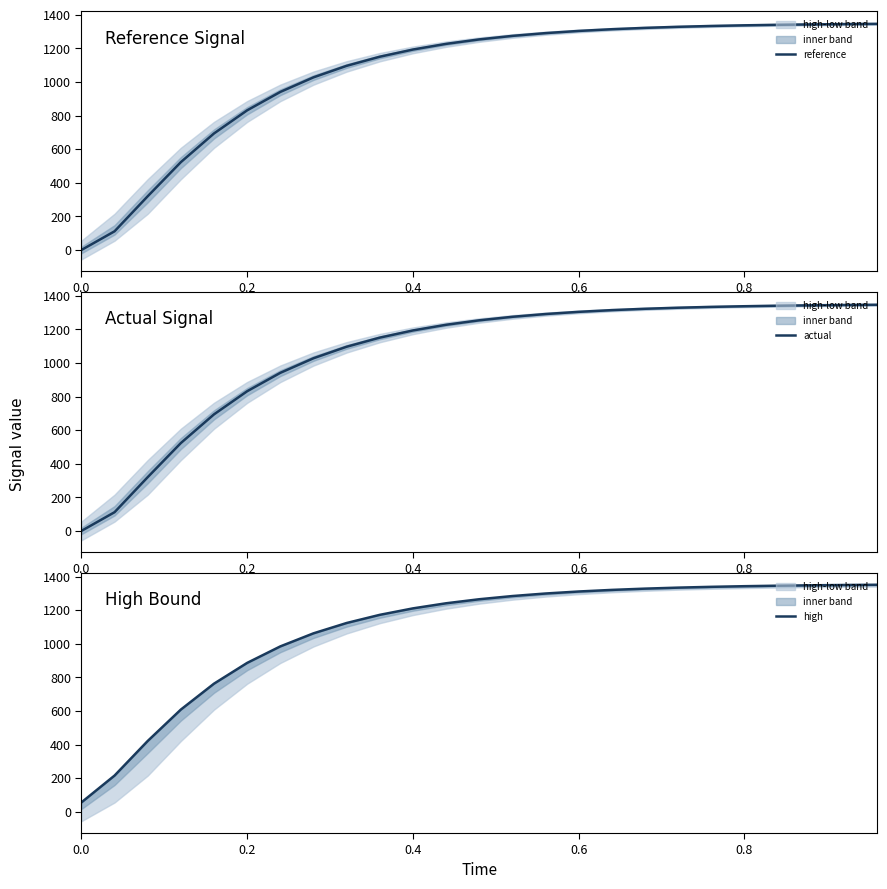

Reading left to right, list all the values displayed in this chart.

reference: 0.0	111.3	320.0	523.0	693.8	831.4	940.9	1027.6	1096.2	1150.4	1193.2	1226.9	1253.5	1274.5	1291.0	1304.0	1314.2	1322.2	1328.5	1333.5	1337.4	1340.4	1342.8	1344.7	1346.1
actual: 0.0	111.3	320.0	523.0	693.8	831.4	940.9	1027.6	1096.2	1150.4	1193.2	1226.9	1253.5	1274.5	1291.0	1304.0	1314.2	1322.2	1328.5	1333.5	1337.4	1340.4	1342.8	1344.7	1346.1
high: 55.9	215.8	421.7	608.6	762.8	886.4	984.6	1062.3	1123.9	1172.5	1210.9	1241.3	1265.3	1284.4	1299.5	1311.4	1320.9	1328.5	1334.5	1339.2	1343.0	1345.9	1348.3	1350.1	1351.6